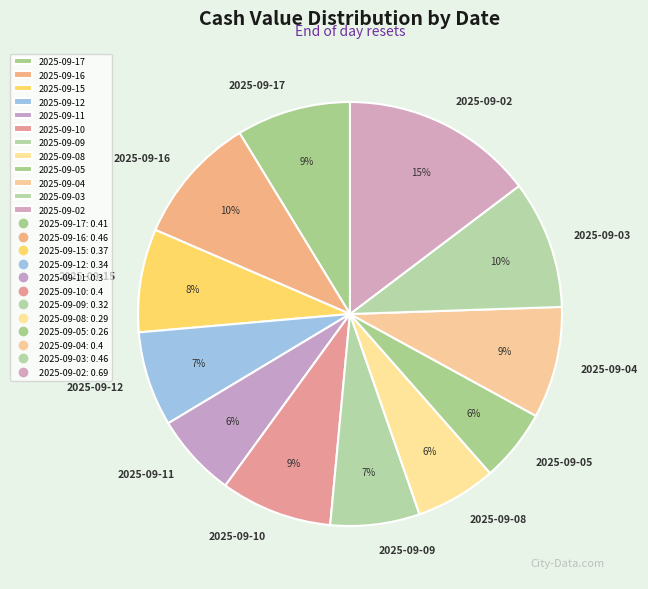

To the nearest percent, what is the difference between the largest and smallest slice percentages?

9%